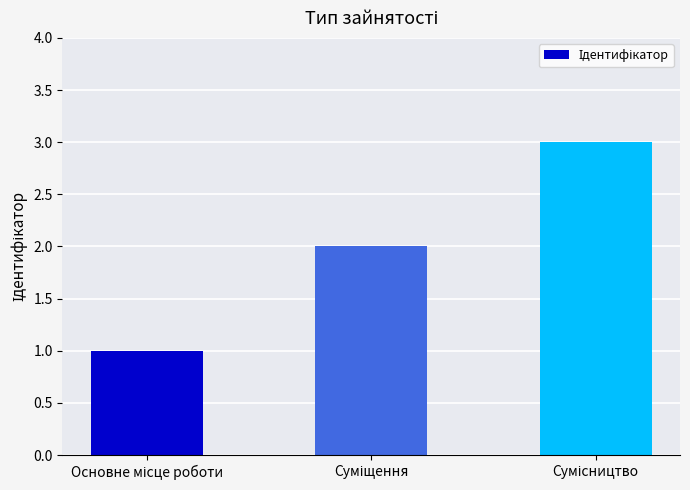

What is the sum of all values?

6